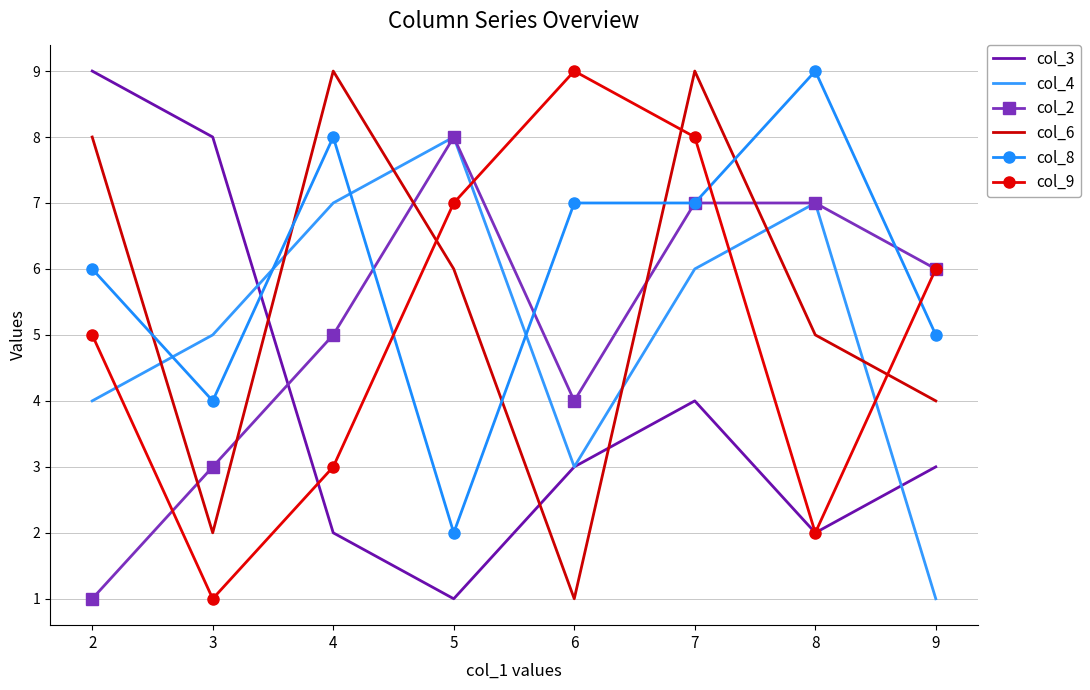

What is the smallest value displayed?

1